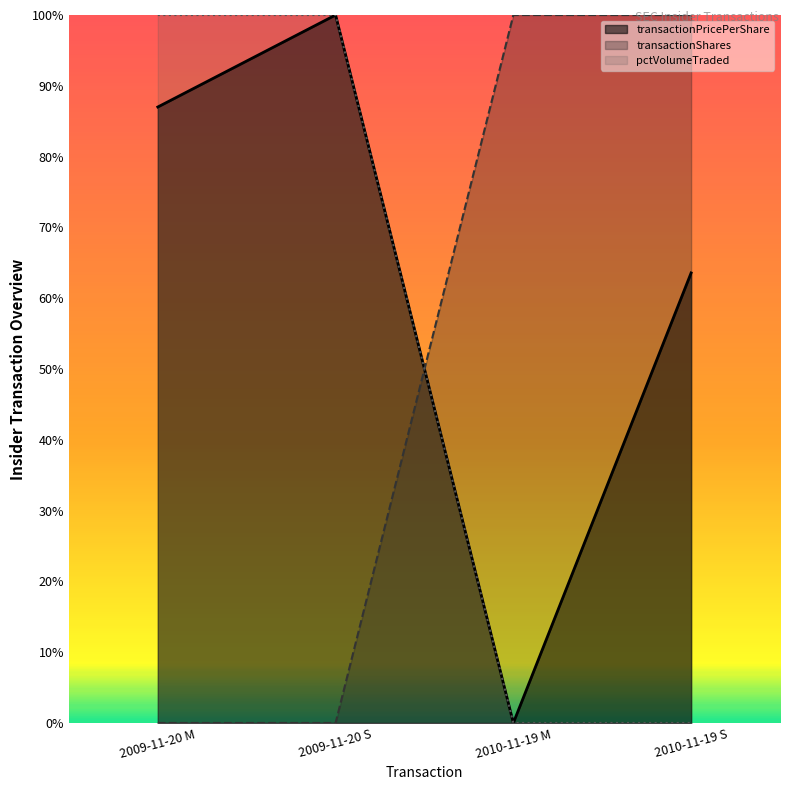

Reading left to right, transcribe all the data shown in this chart.

transactionPricePerShare: 0.9	1.0	0.0	0.6
transactionShares: 0.0	0.0	1.0	1.0
pctVolumeTraded: 1.0	1.0	0.0	0.0